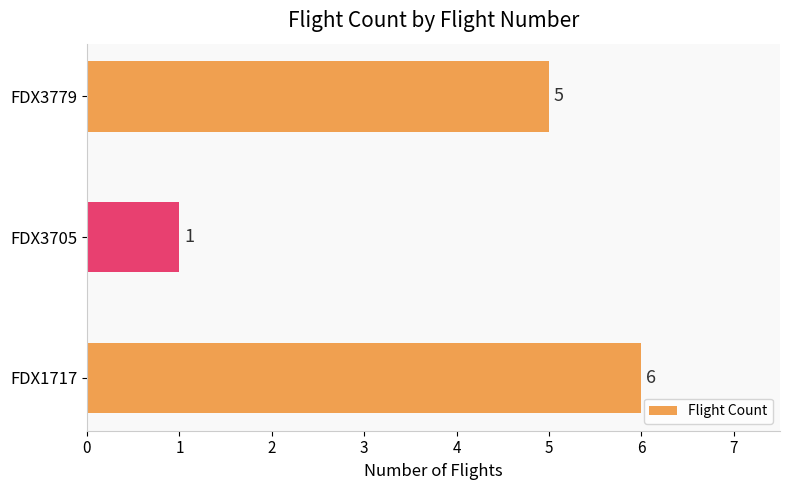

How many bars are there in total?

3